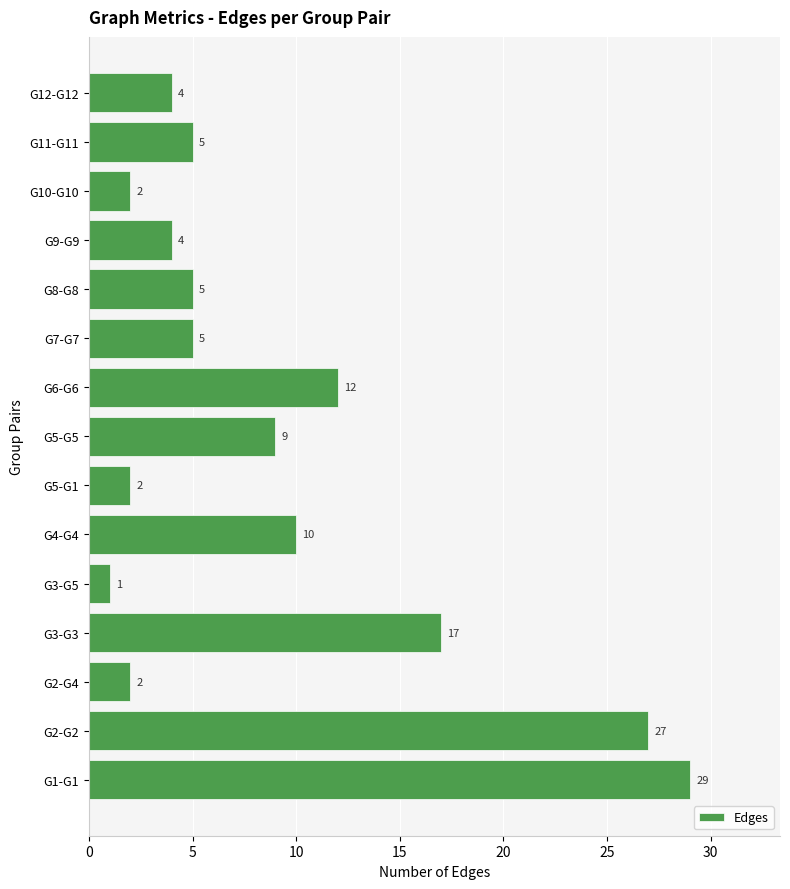

Reading bottom to top, transcribe all the data shown in this chart.

G1-G1=29	G2-G2=27	G2-G4=2	G3-G3=17	G3-G5=1	G4-G4=10	G5-G1=2	G5-G5=9	G6-G6=12	G7-G7=5	G8-G8=5	G9-G9=4	G10-G10=2	G11-G11=5	G12-G12=4